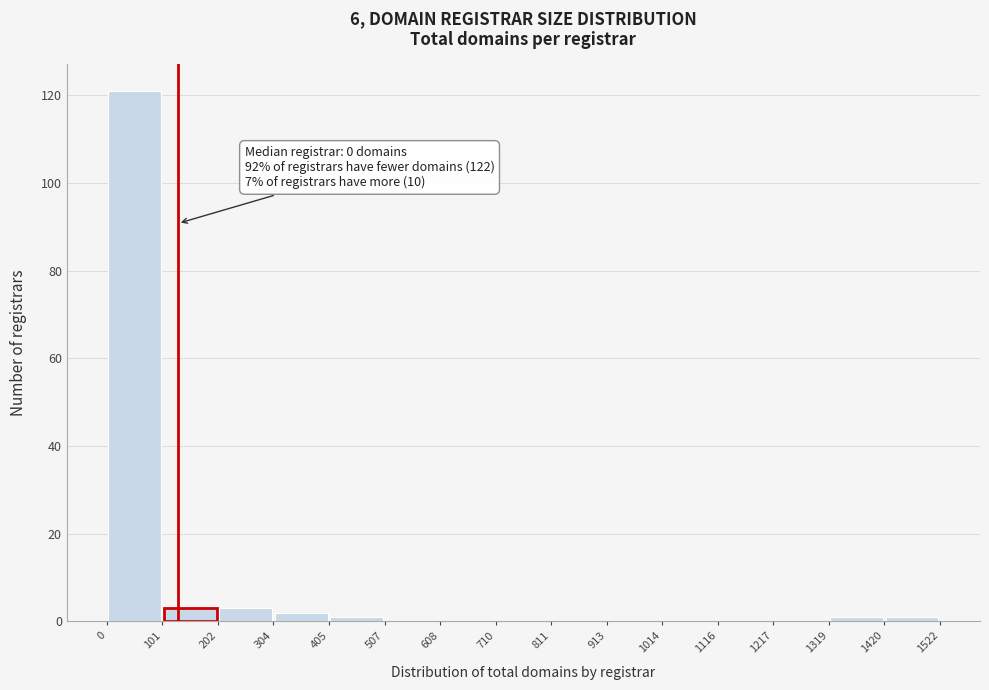

Which range on the x-axis has the tallest bar?

0 to 101